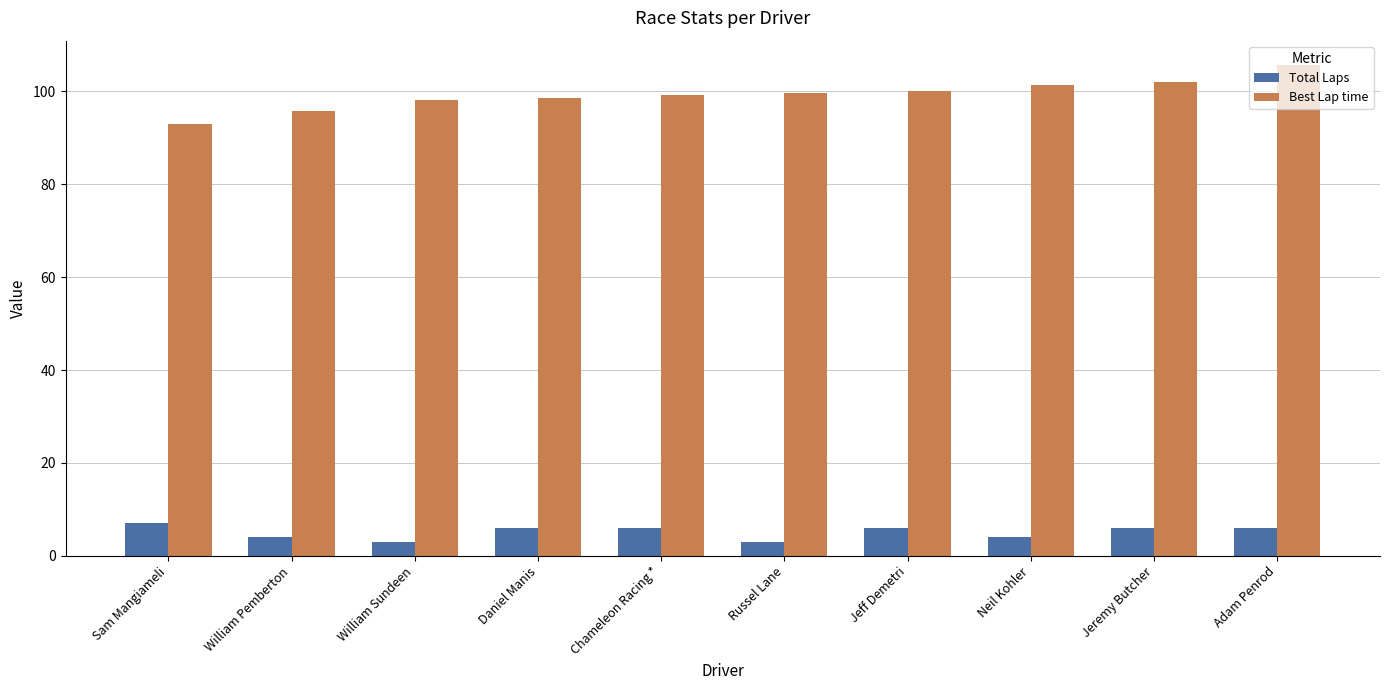

What is the difference between the highest and lowest values at Chameleon Racing *?

93.3